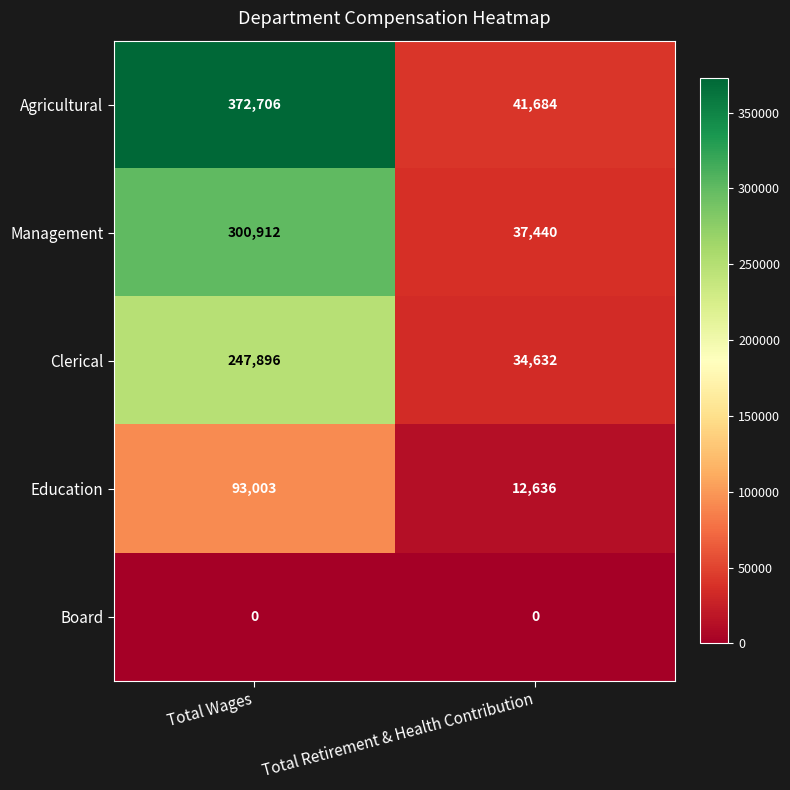

Reading left to right, extract all data points from this chart.

Agricultural: Total Wages=372706	Total Retirement & Health Contribution=41684
Management: Total Wages=300912	Total Retirement & Health Contribution=37440
Clerical: Total Wages=247896	Total Retirement & Health Contribution=34632
Education: Total Wages=93003	Total Retirement & Health Contribution=12636
Board: Total Wages=0	Total Retirement & Health Contribution=0